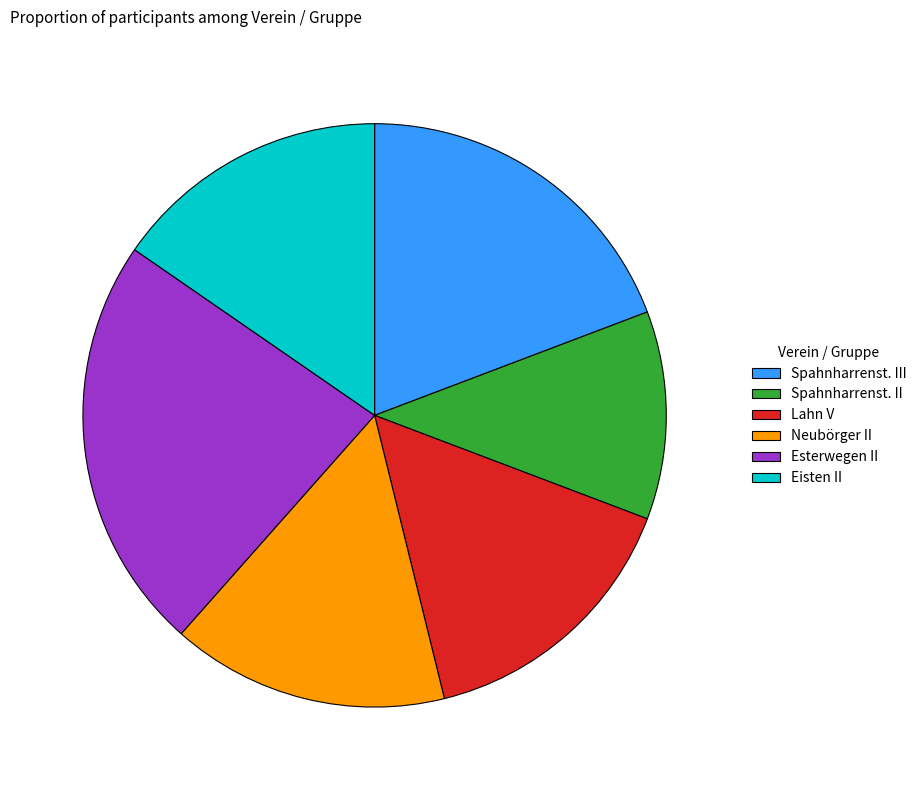

What is the largest slice in the pie chart?

Esterwegen II